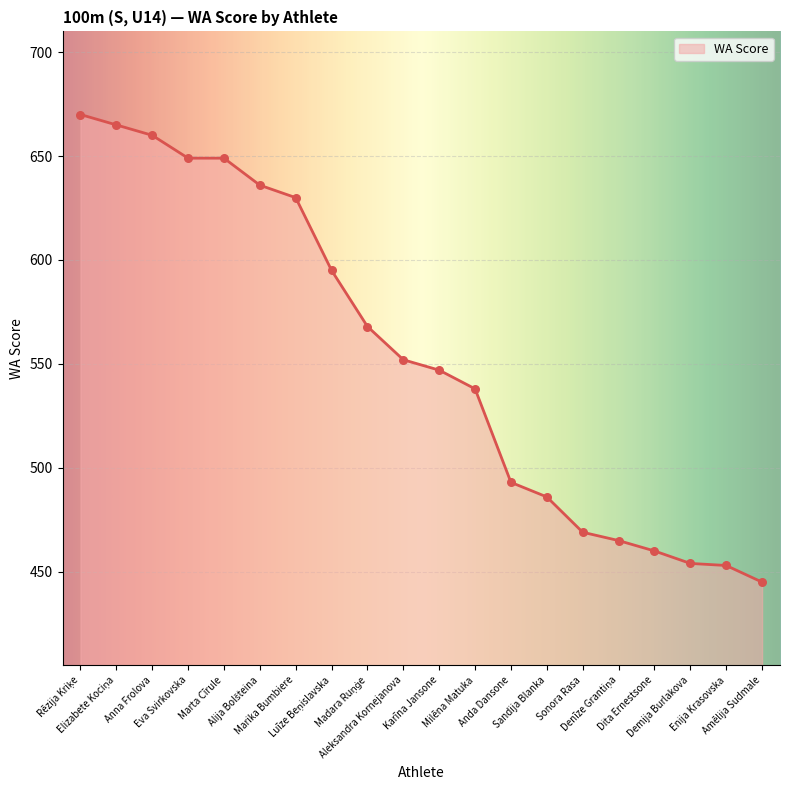

What is the greatest value displayed?

670